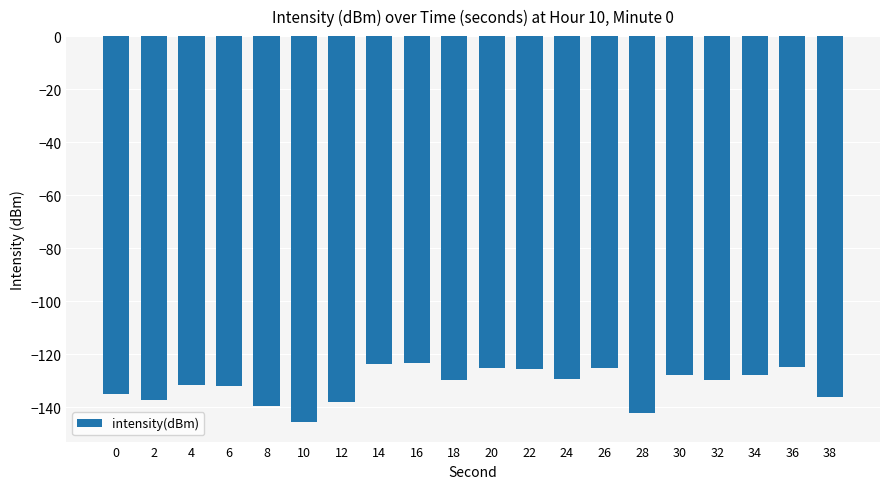

How many bars are there in total?

20